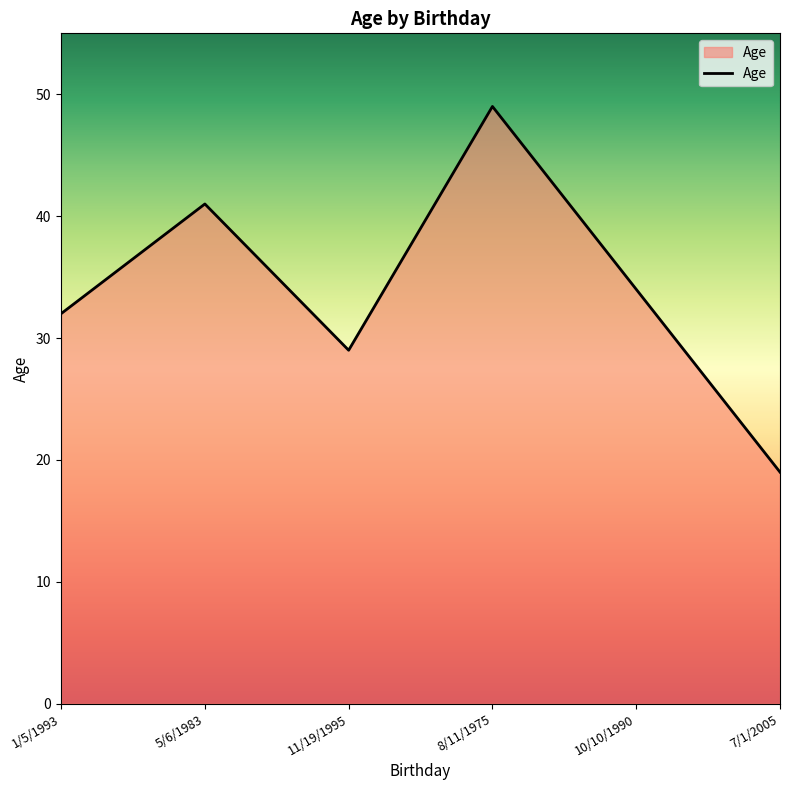

How many series are shown in this chart?

1